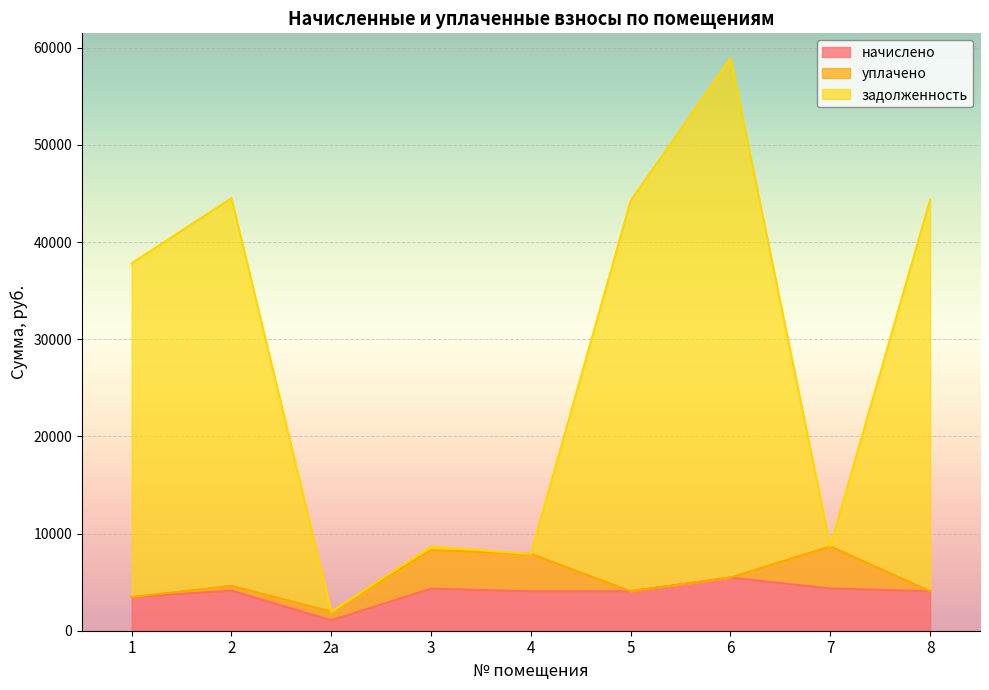

What is the highest value of the начислено series?

5468.0